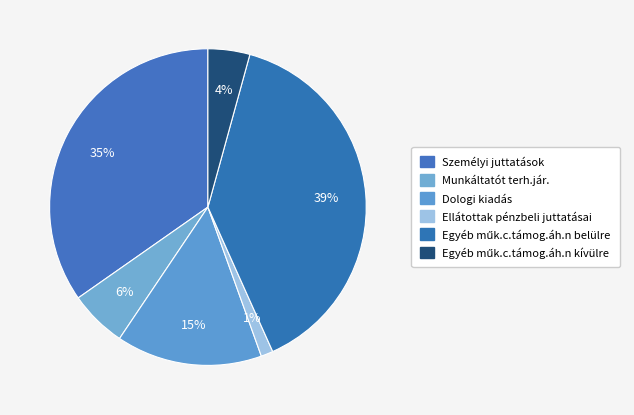

How many slices are in this pie chart?

6